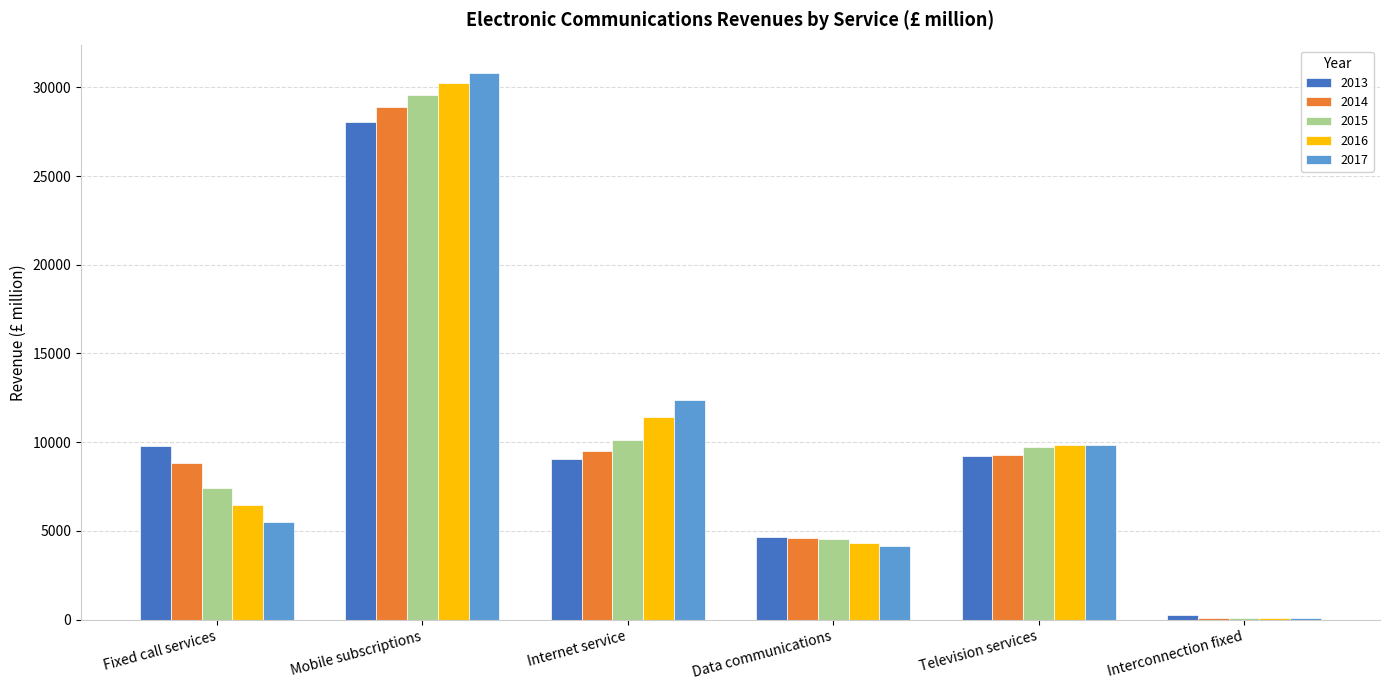

The 2015 series shows 7426.1 at Fixed call services. True or false?

True